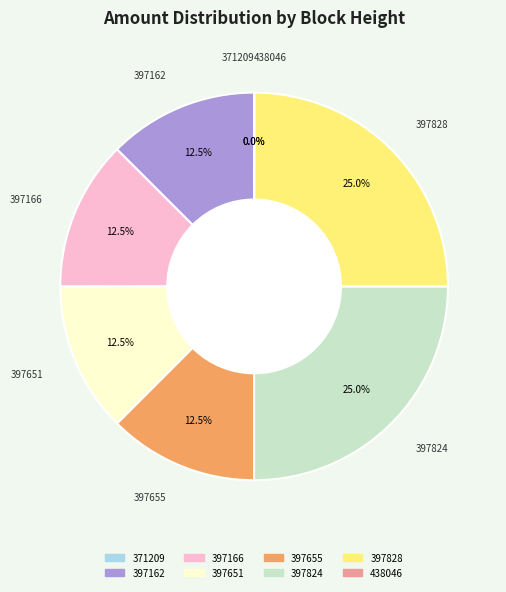

What is the total percentage of 397166 and 397162?

25.0%